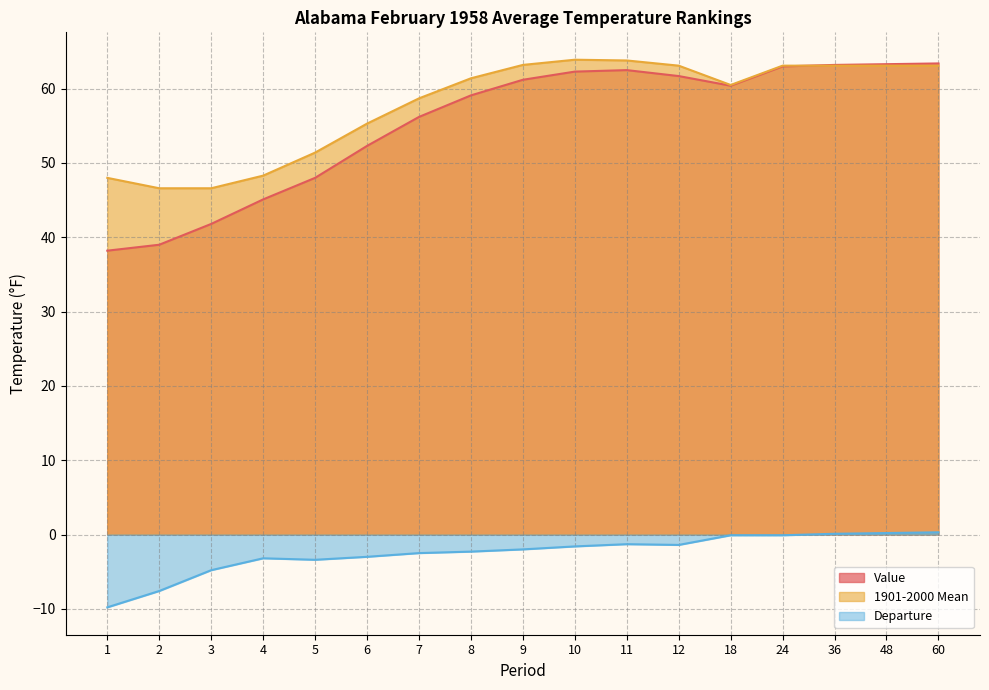

What is the difference between the second highest and minimum values in the Value series?

25.1